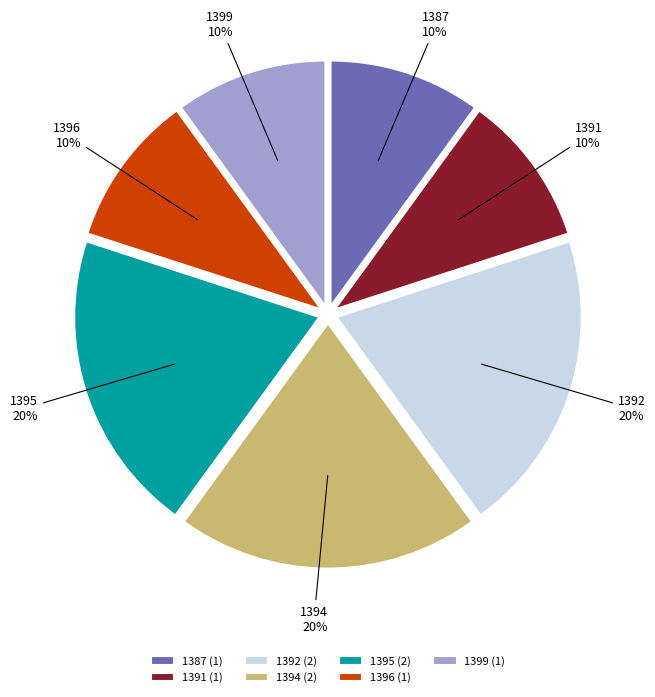

Is there any slice that represents more than half of the pie?

No